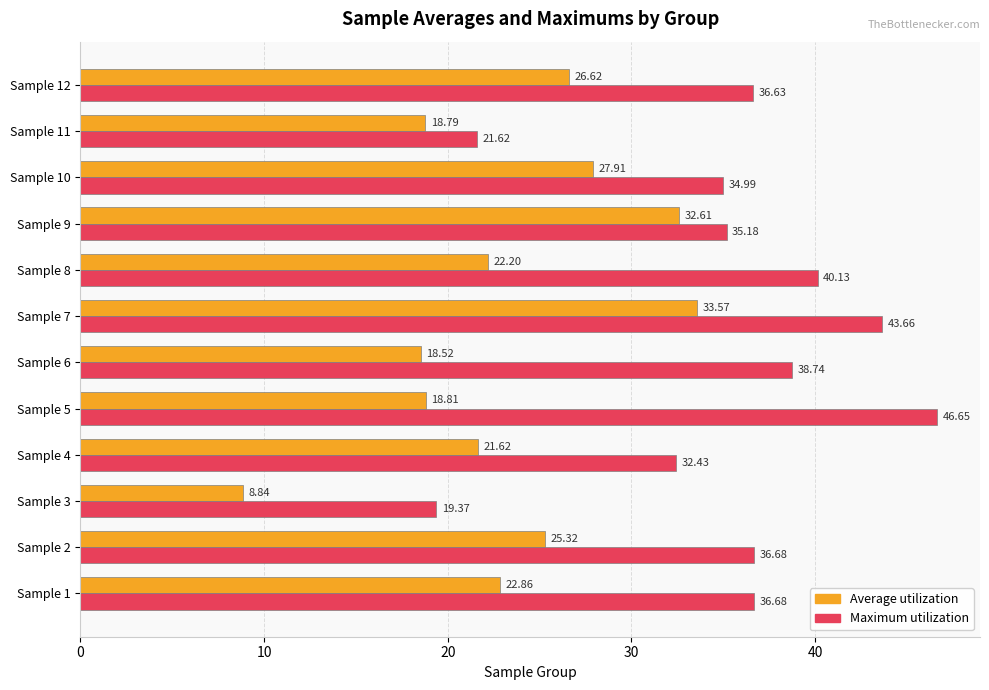

What is the spread (max minus min) of values at Sample 11?

2.8